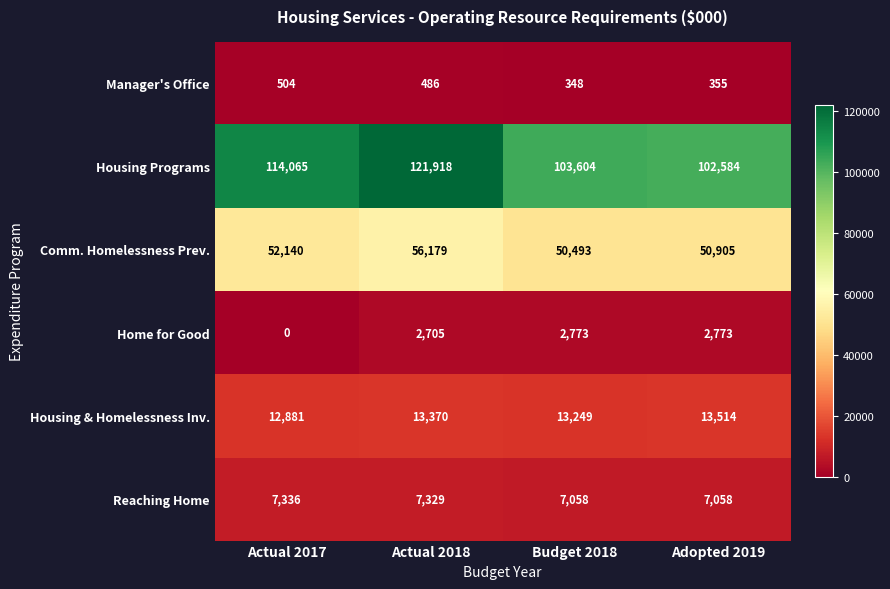

Reading right to left, list all the values displayed in this chart.

Manager's Office: 355	348	486	504
Housing Programs: 102584	103604	121918	114065
Comm. Homelessness Prev.: 50905	50493	56179	52140
Home for Good: 2773	2773	2705	0
Housing & Homelessness Inv.: 13514	13249	13370	12881
Reaching Home: 7058	7058	7329	7336